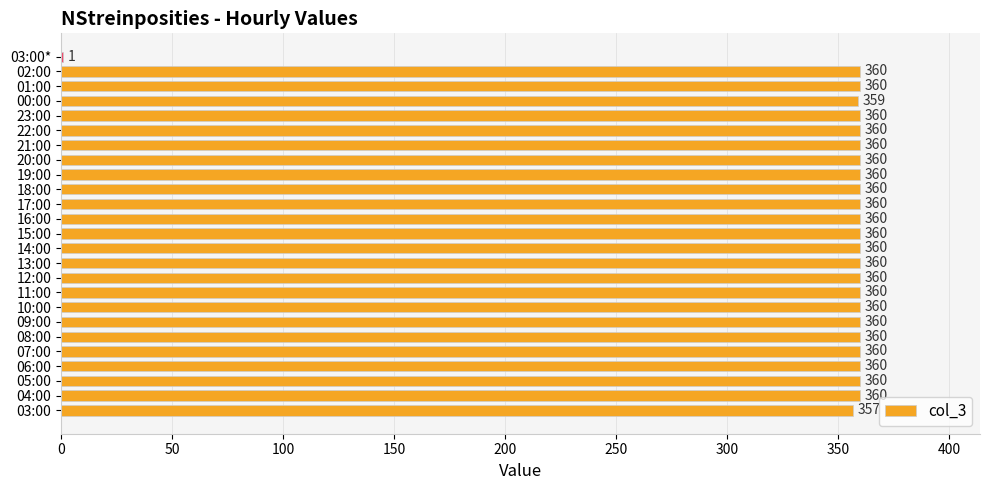

What is the ratio of the value at 00:00 to the value at 09:00?

1.0